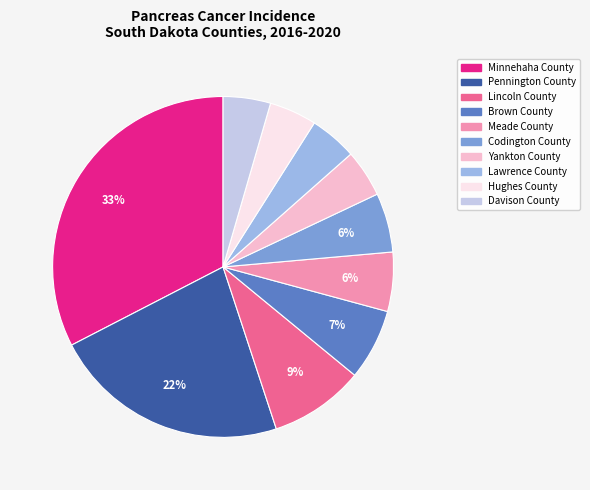

To the nearest percent, what is the average slice percentage?

10%